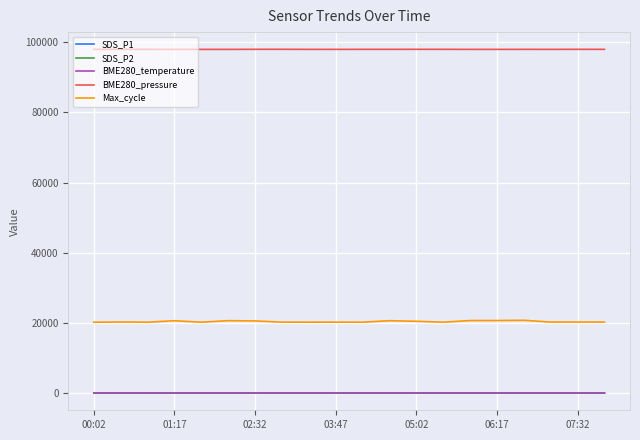

What is the lowest value of the BME280_pressure series?

97972.2